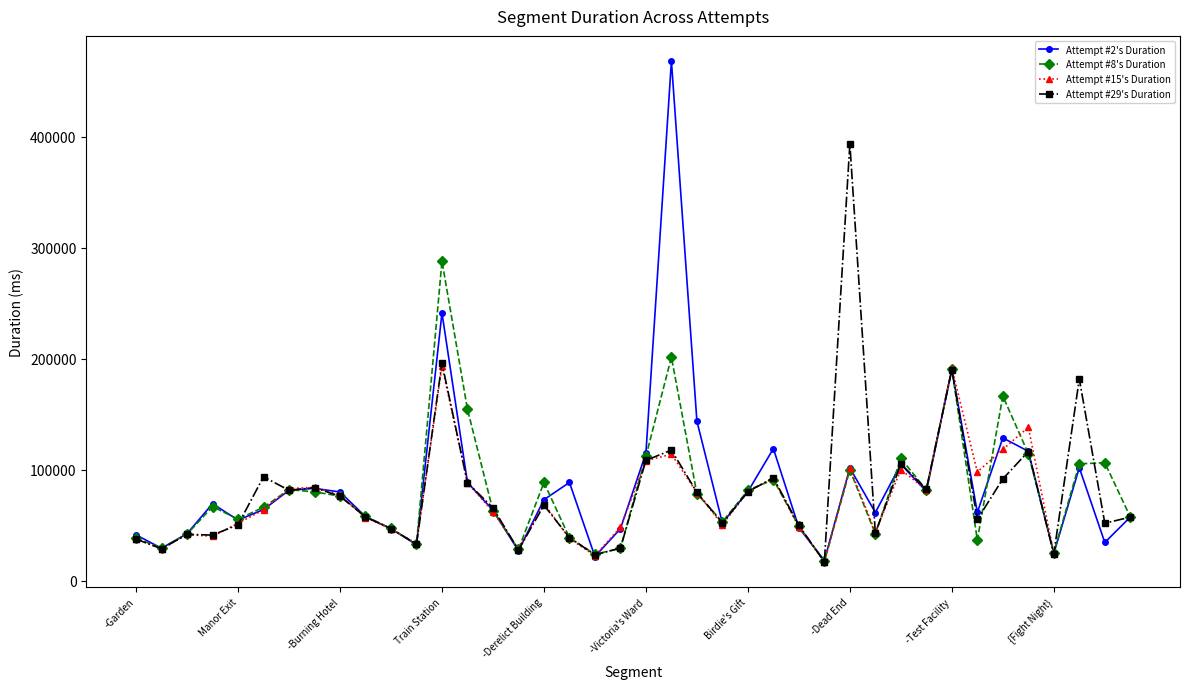

Rank the series by their maximum value, from lowest to highest.

Attempt #15's Duration, Attempt #8's Duration, Attempt #29's Duration, Attempt #2's Duration